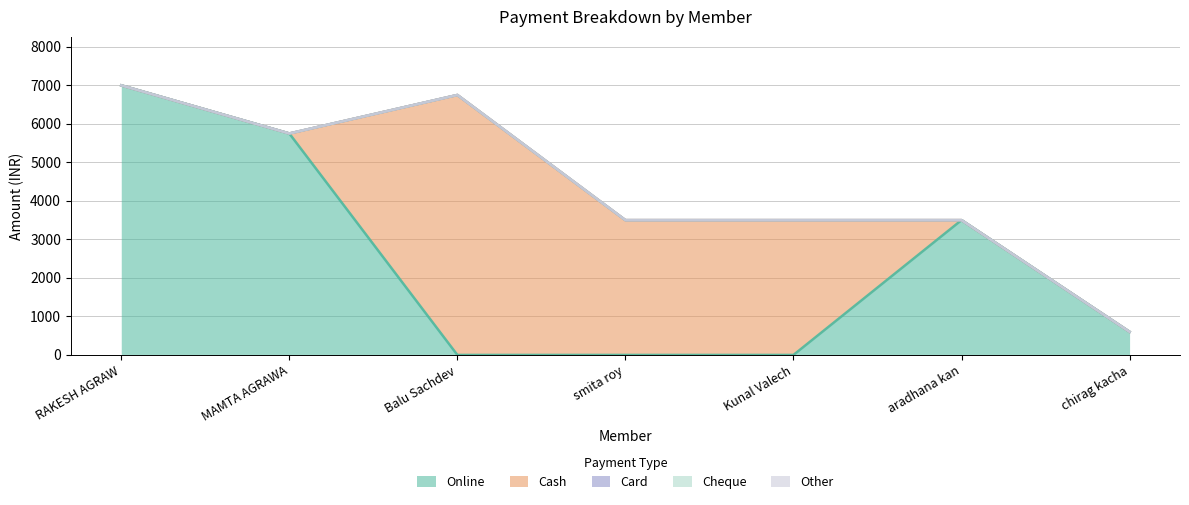

True or false: Online and Card cross at least once.

False